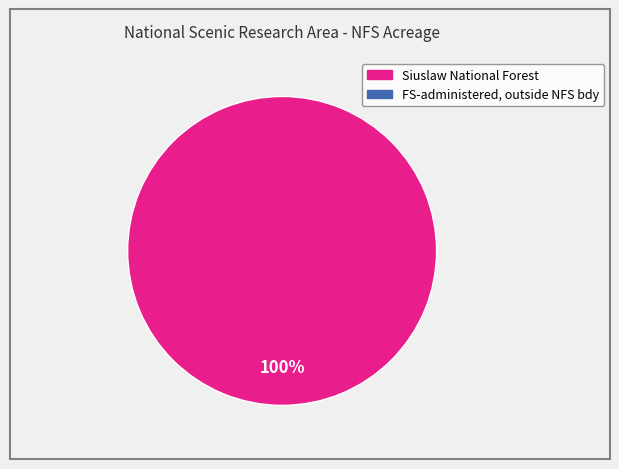

Is there any slice that represents more than half of the pie?

Yes